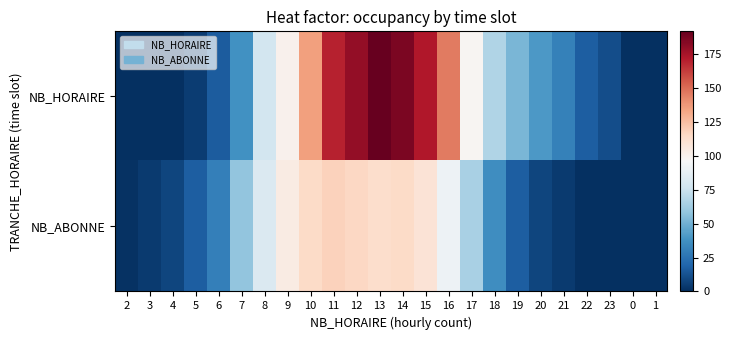

Rank the series at 2 from highest to lowest value.

NB_ABONNE, NB_HORAIRE